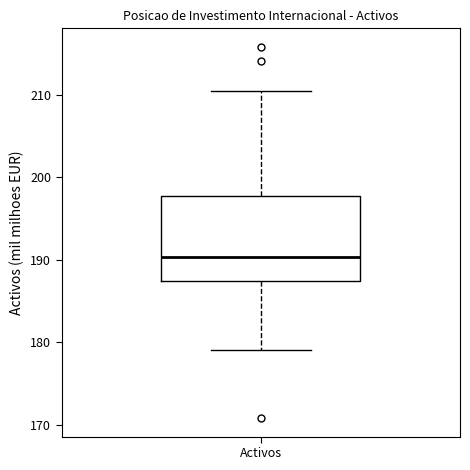

Transcribe this box plot: give where the median line is, the range the box spans, and where the two whiskers end, as read against the y-axis. The values are not printed on the chart, so give them approximately, as read against the axis.

median 190, box 187 to 198, whiskers 179 to 210